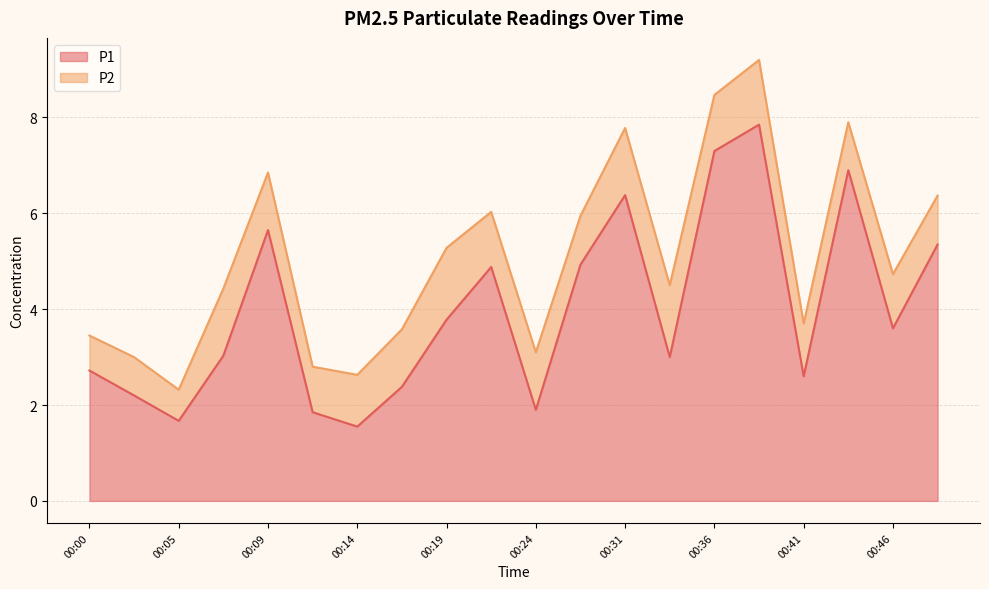

The value at 00:31 is 6.4. True or false?

True